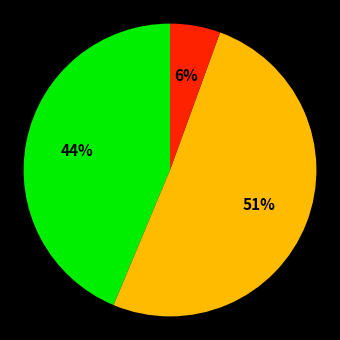

To the nearest percent, what is the average slice percentage?

33%